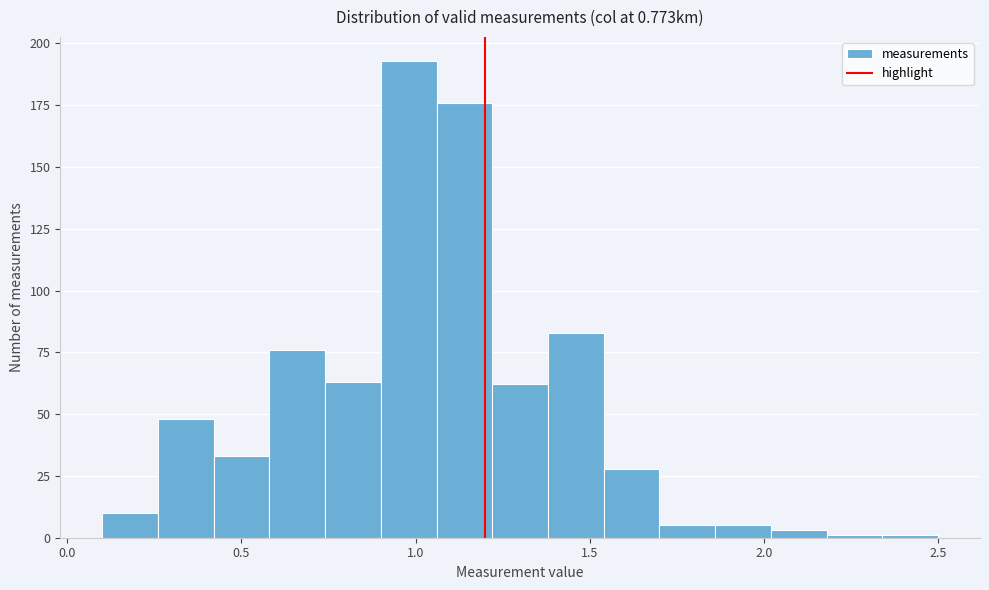

Read against the x-axis, roughly where is the centre of the tallest bar?

1.00